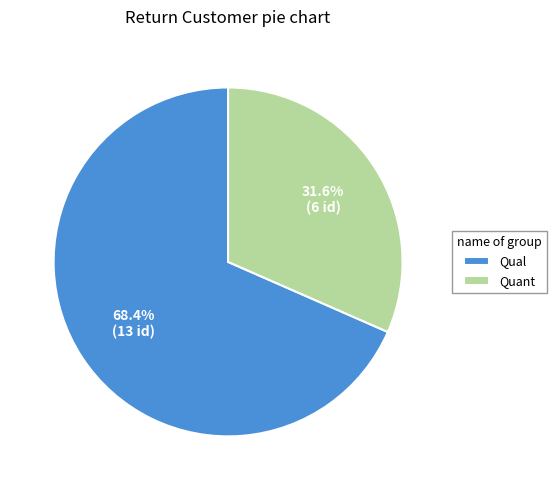

To the nearest percent, what portion does Quant represent?

32%